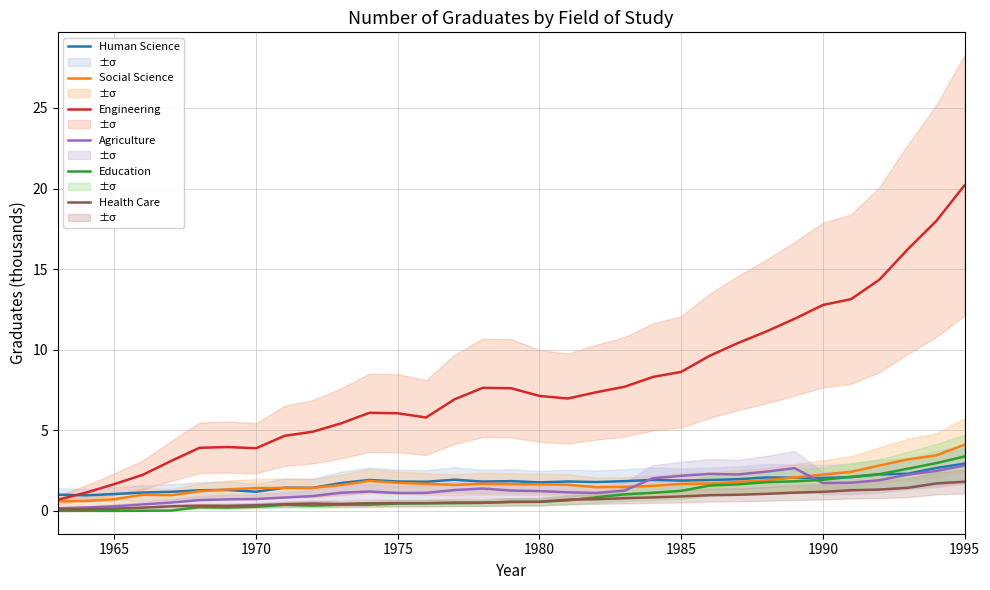

Which series has the largest range (max minus min)?

Engineering